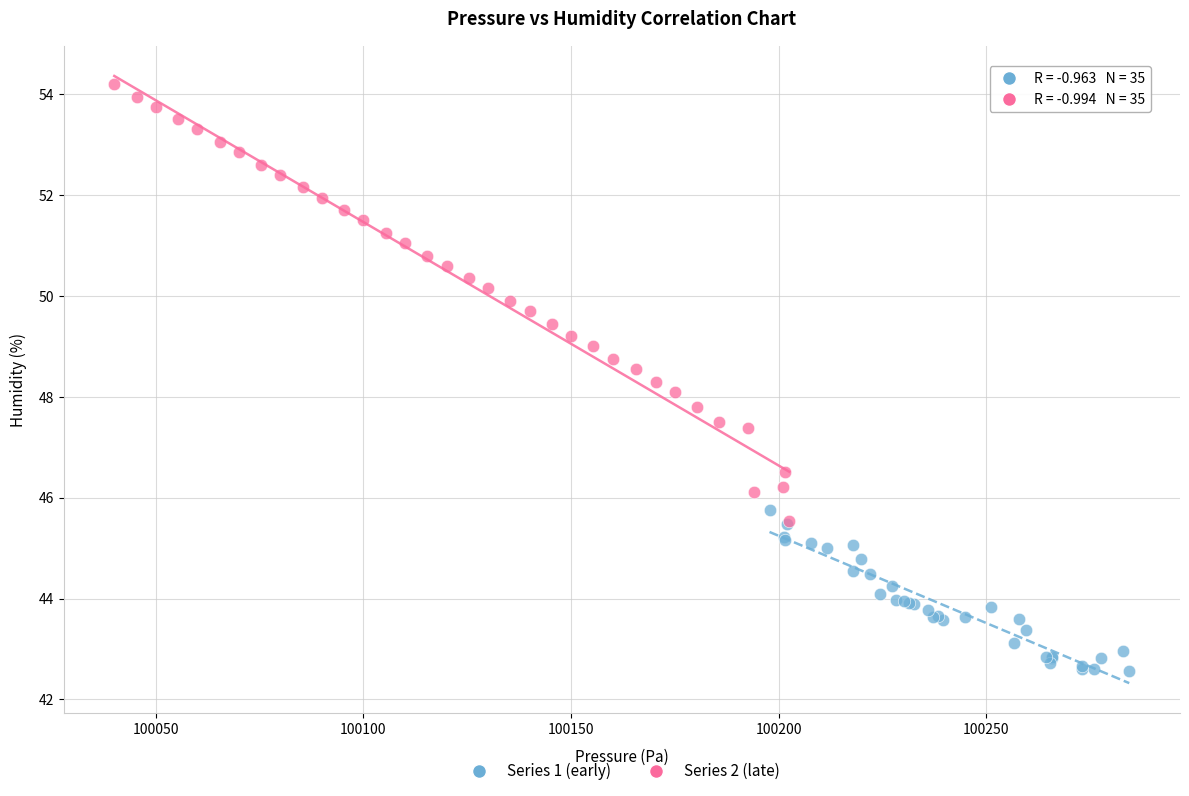

Which series reaches the minimum Y coordinate?

Series 1 (early)